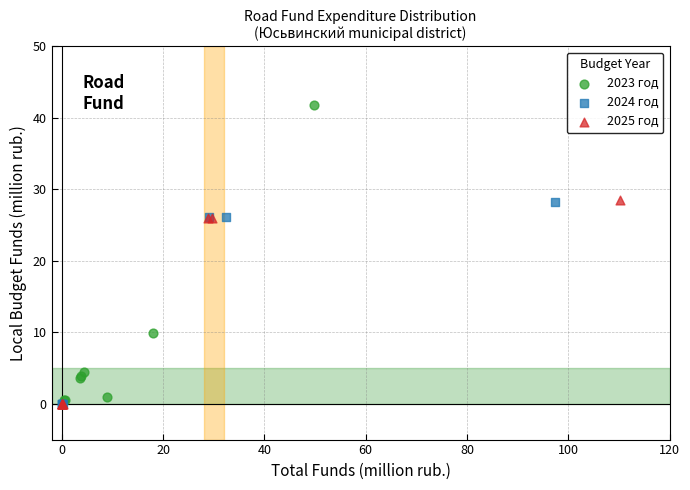

Which series has the widest spread of Y values?

2023 год